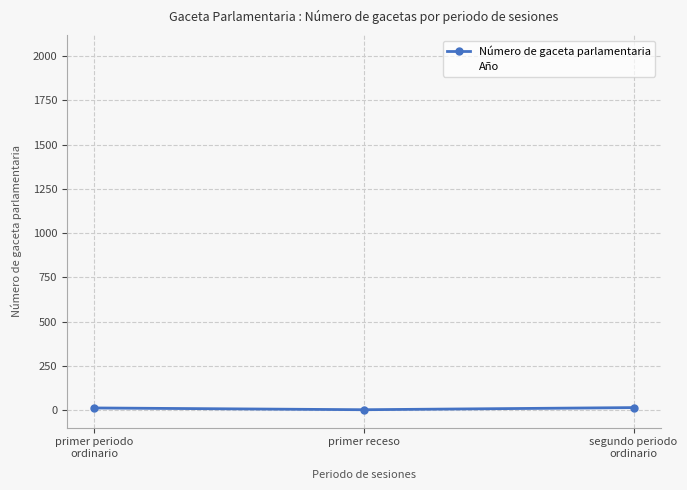

What are all the series names shown in the legend?

Número de gaceta parlamentaria, Año